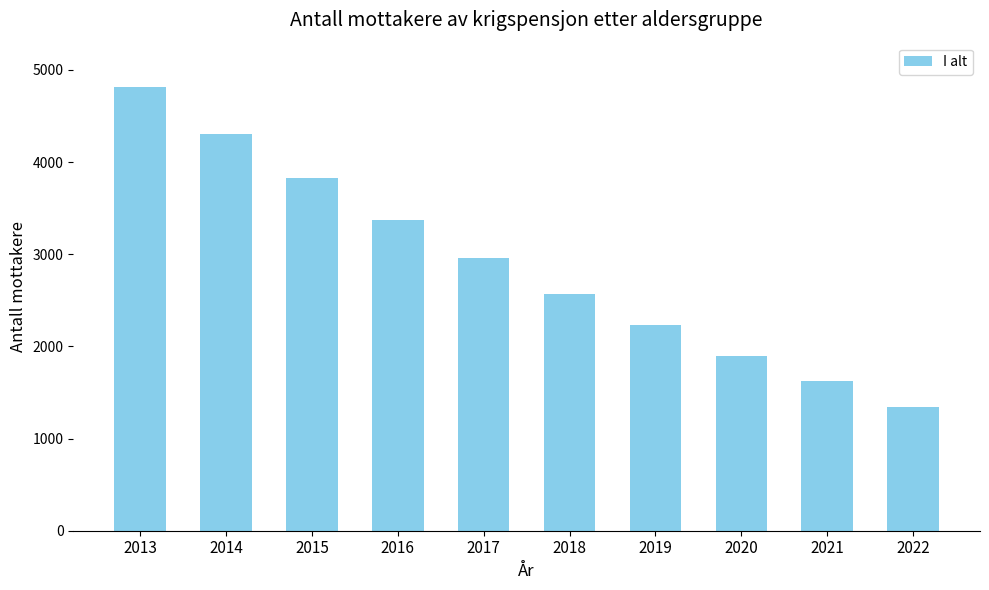

What is the difference between the values at 2017 and 2015?

868